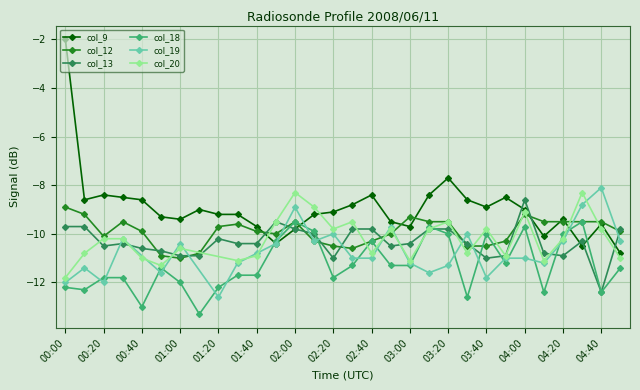

At which label is col_9 closest to -6?

03:20